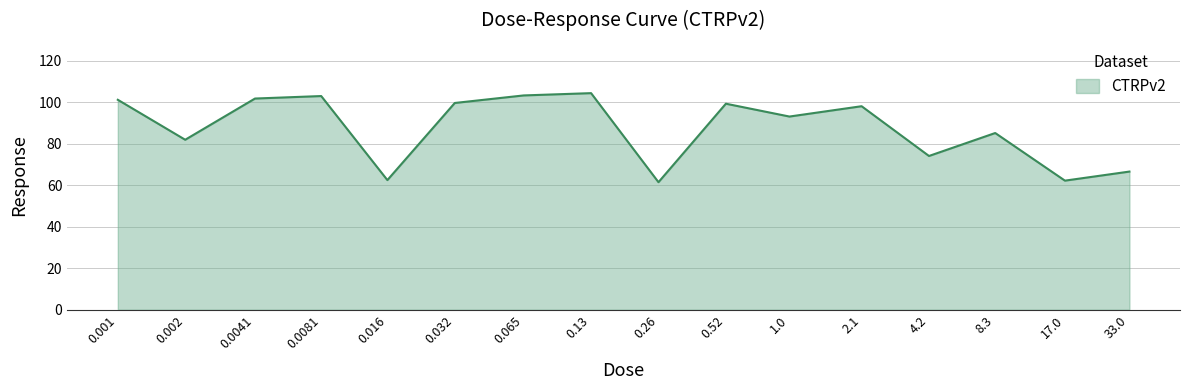

What is the smallest value displayed?

61.5